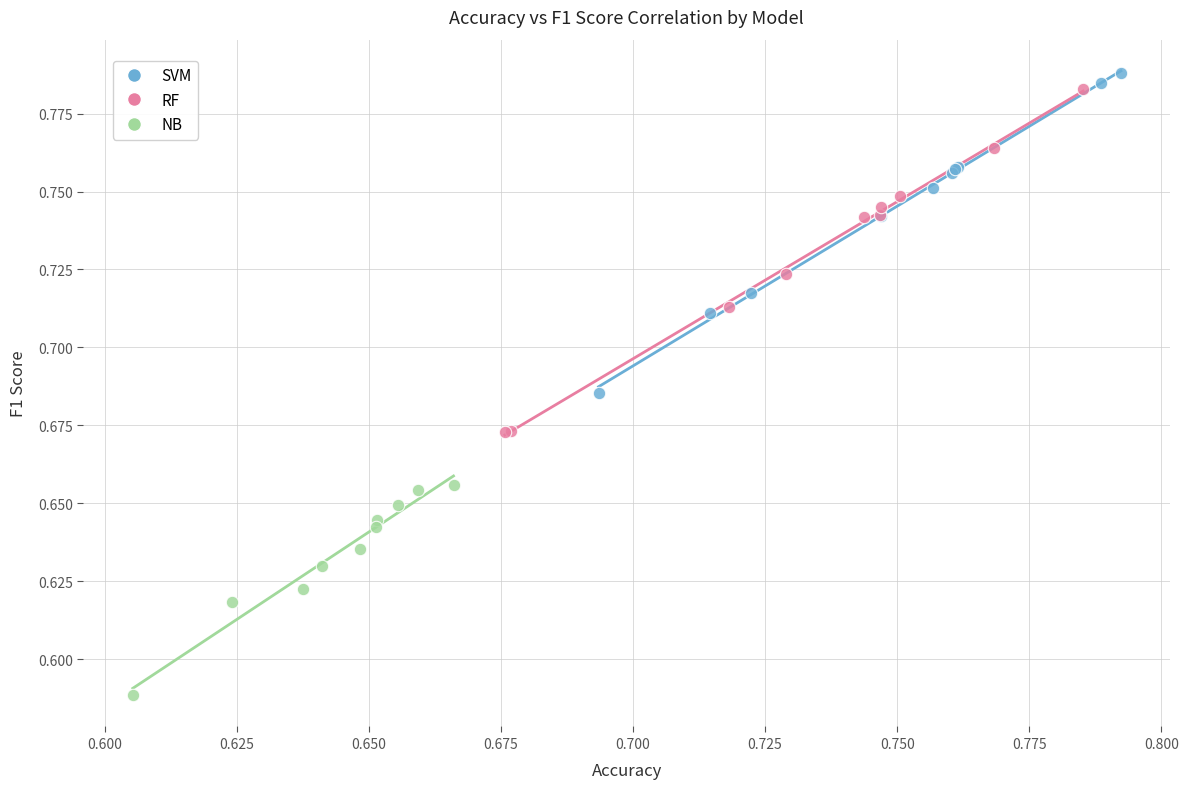

What are all the series names shown in the legend?

SVM, RF, NB